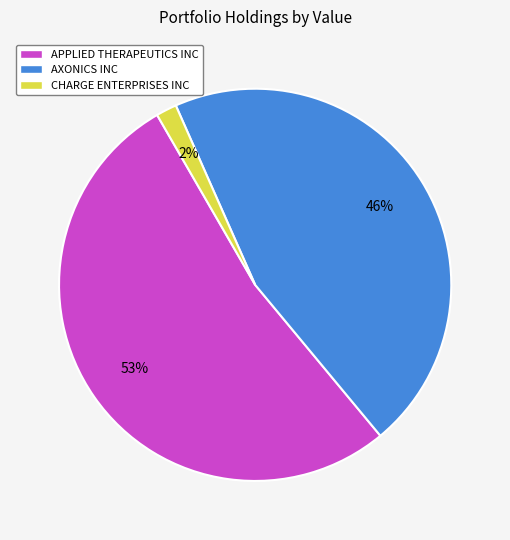

Does any single category account for the majority?

Yes